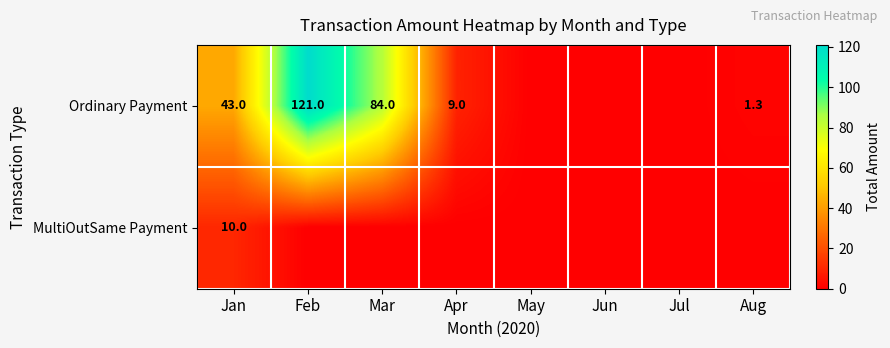

The Ordinary Payment series shows 9.2 at Jan. True or false?

False